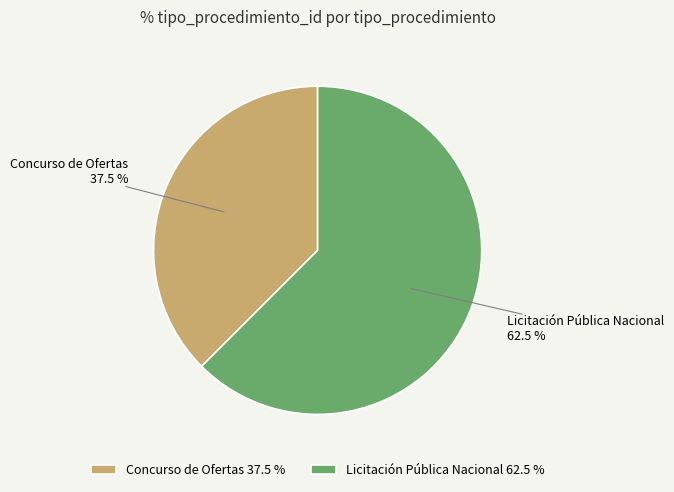

To the nearest percent, what is the combined percentage of Licitación Pública Nacional and Concurso de Ofertas?

100%